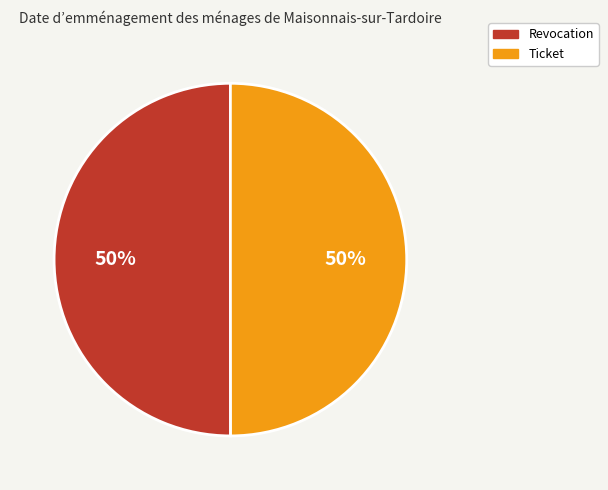

Do Ticket and Revocation together represent more than half of the pie?

Yes